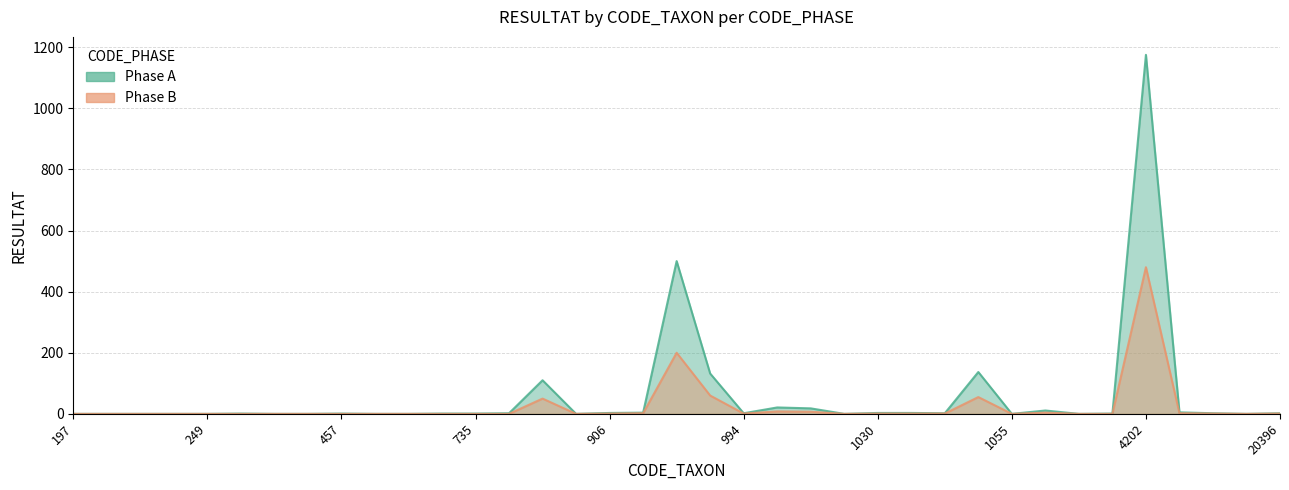

True or false: Phase B has more than 2 points higher than both neighbors.

True